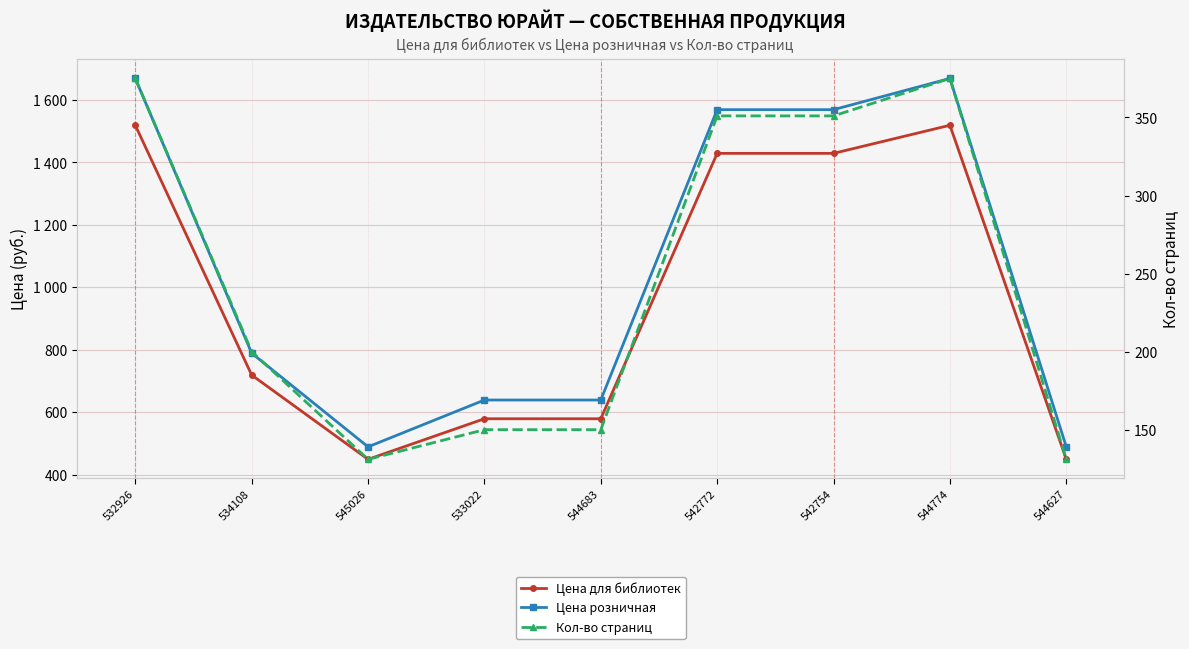

Which has a higher value, 545026 or 544683?

544683